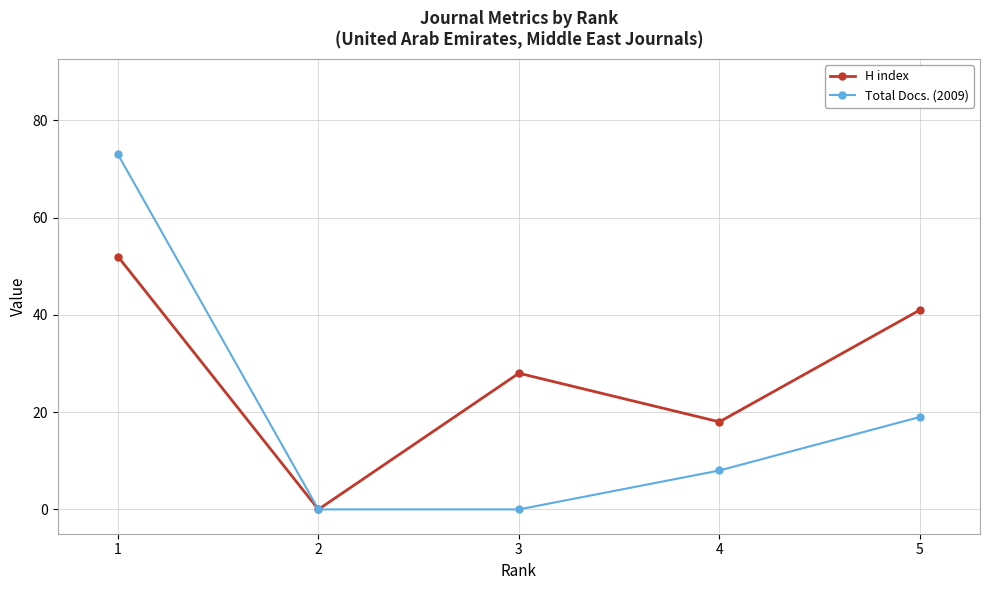

What are all the series names shown in the legend?

H index, Total Docs. (2009)